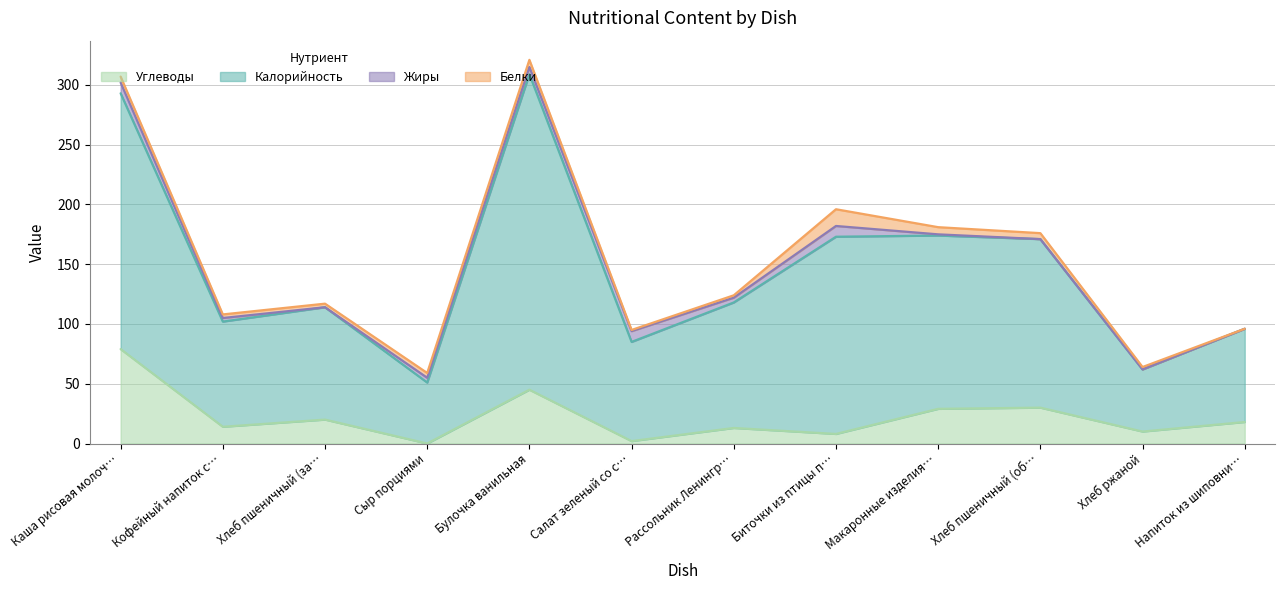

What is the total value across all series at Сыр порциями?

59